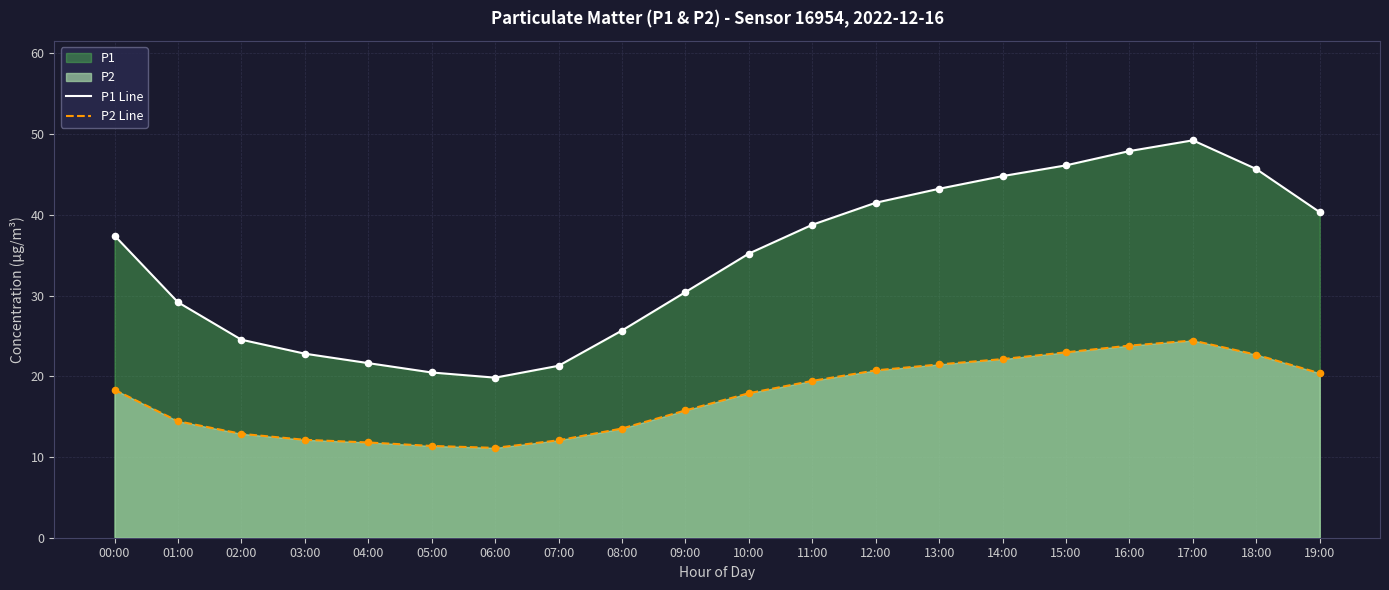

What is the total value across all series at 11:00?

58.2